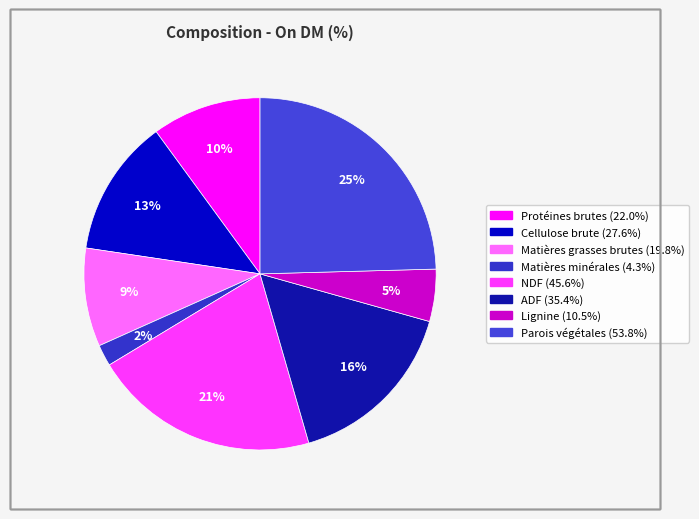

Is there any slice that represents more than half of the pie?

No